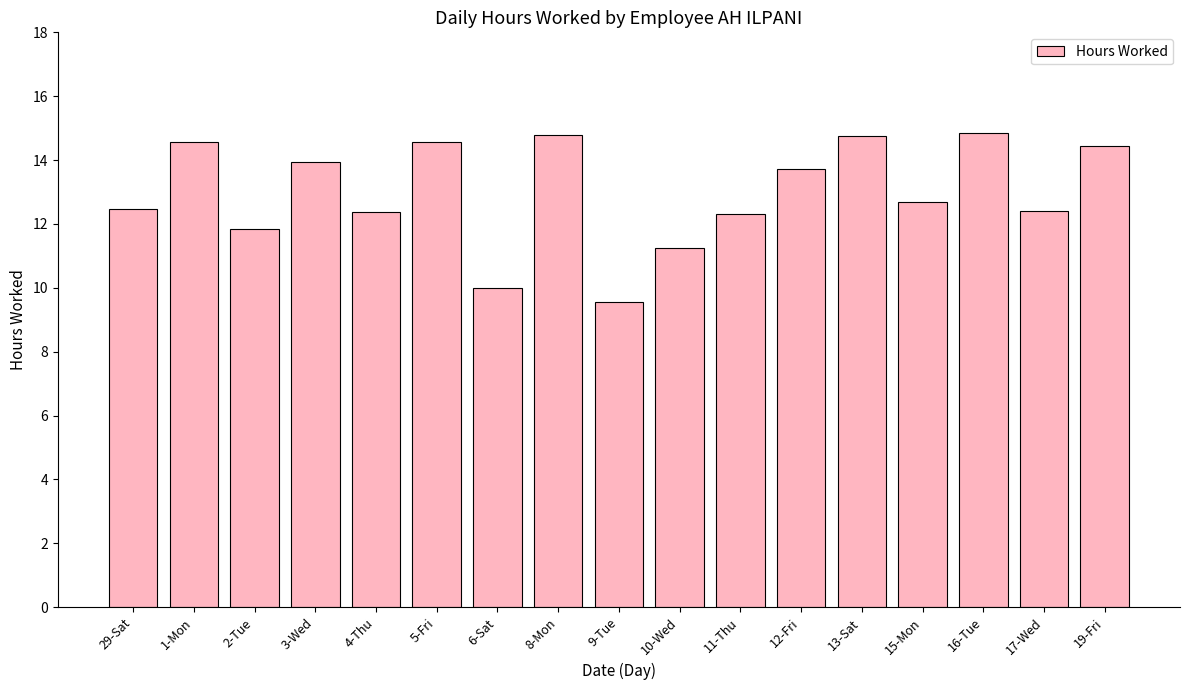

How many values exceed 12?

13